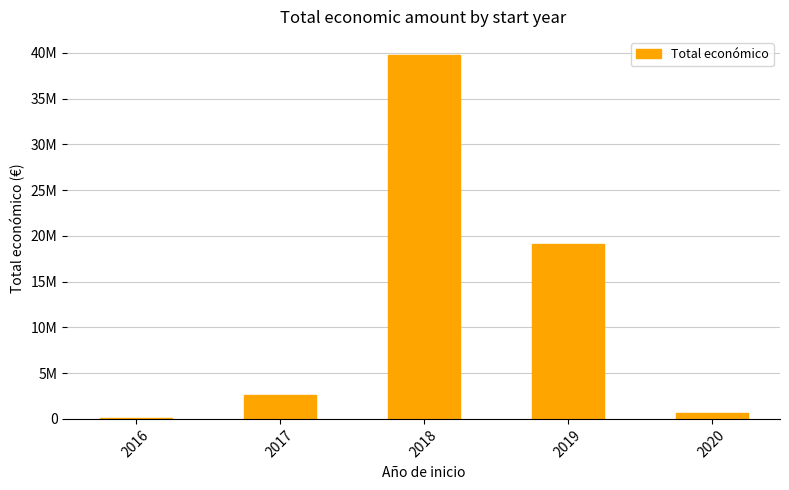

What is the difference between the maximum and minimum values?

39689131